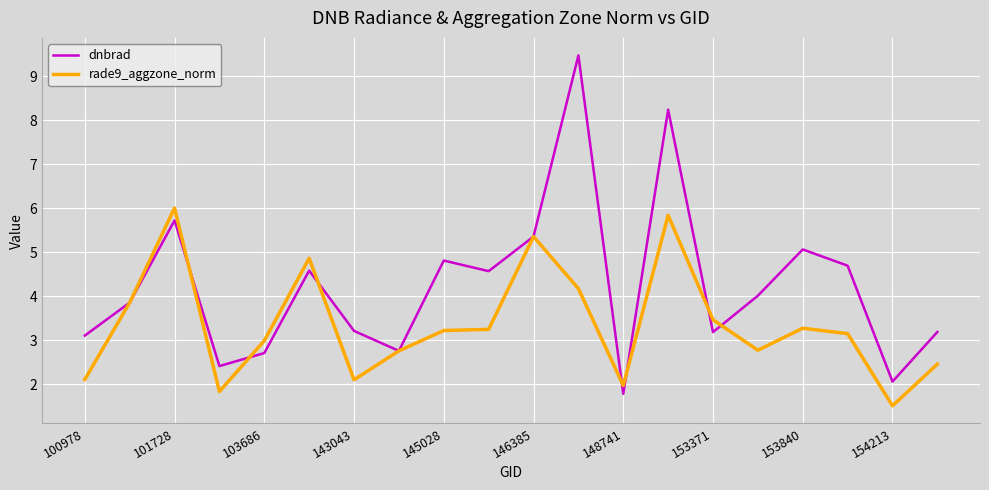

Count the number of categories in the chart.

20